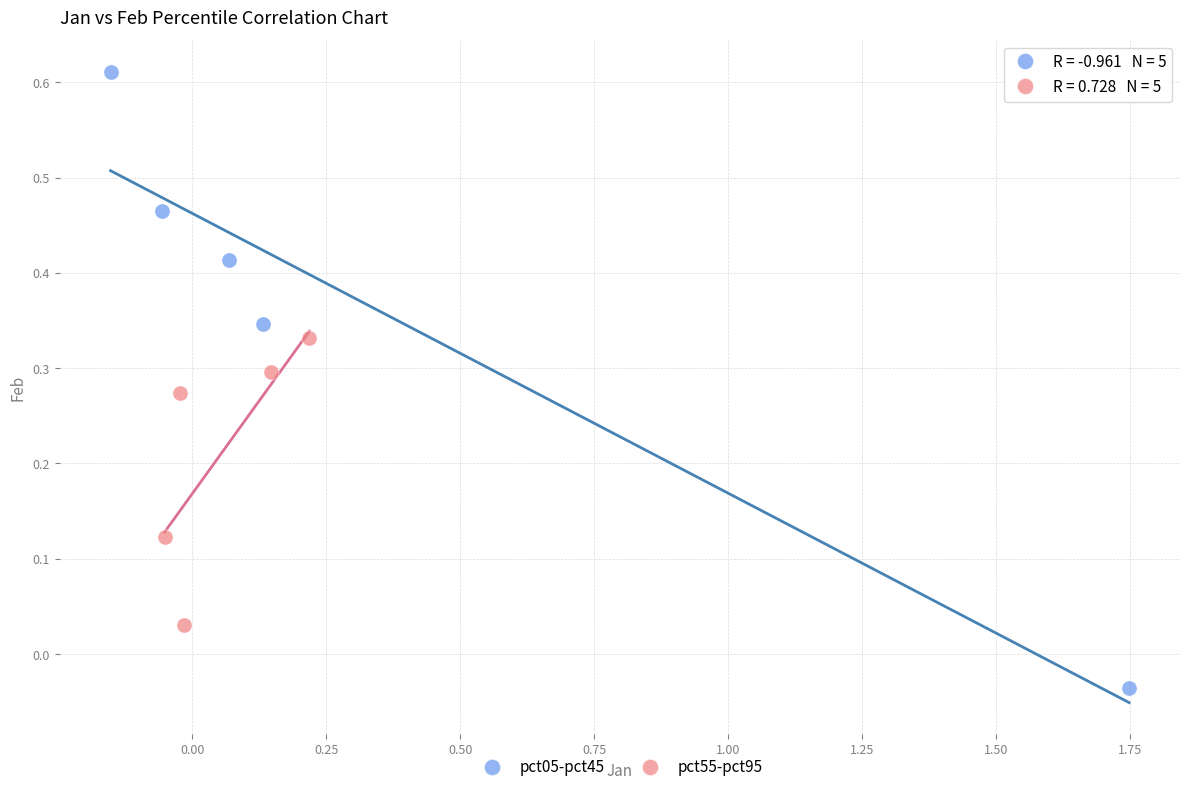

What are all the series names shown in the legend?

pct05-pct45, pct55-pct95